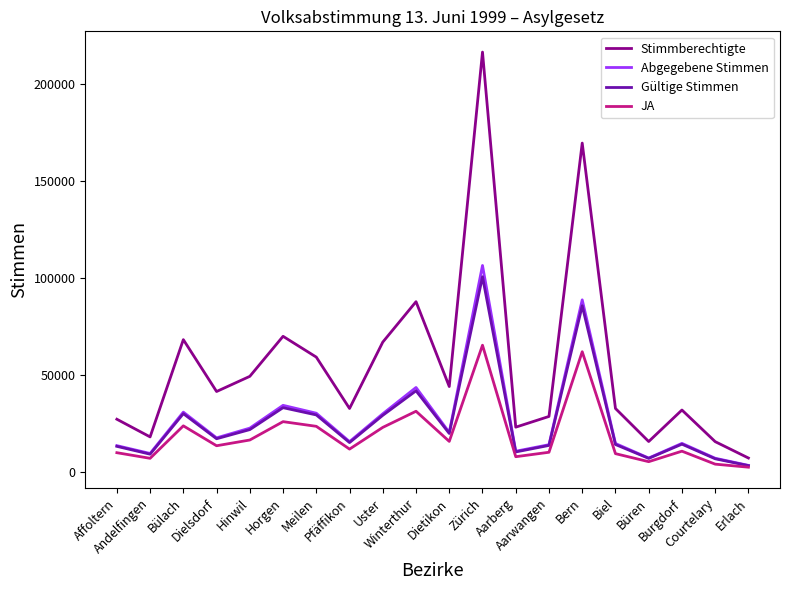

True or false: JA and Stimmberechtigte intersect in this chart.

False